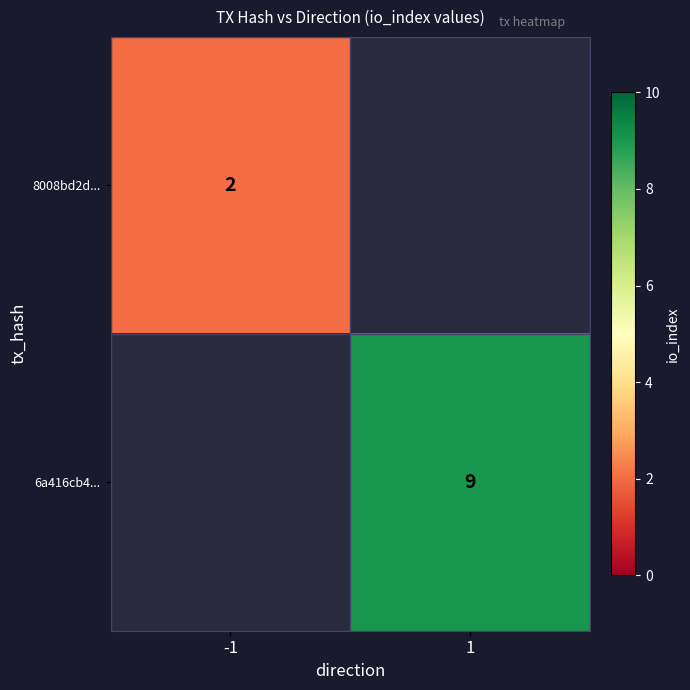

Is it true that 6a416cb4... equals 9 at 1?

True